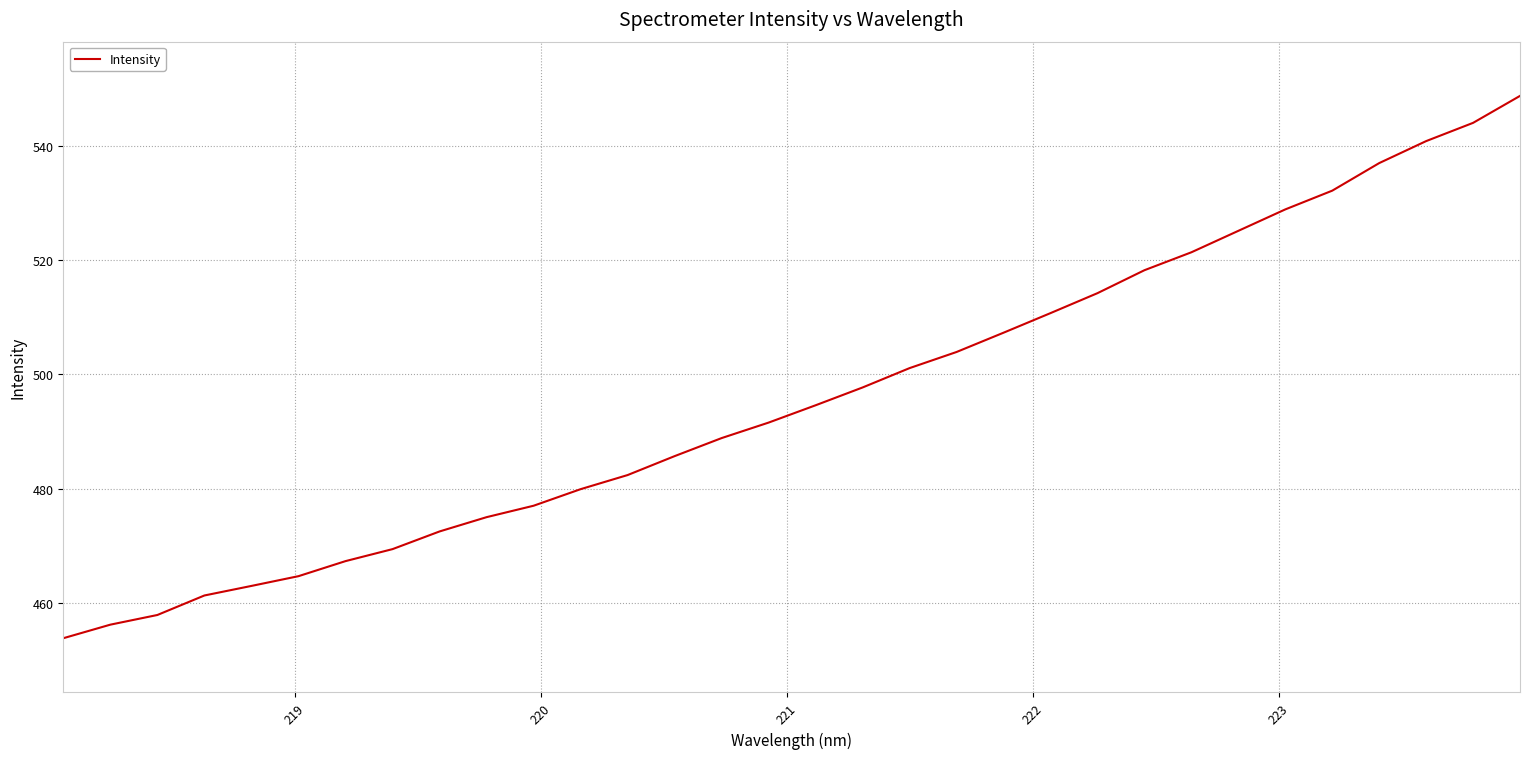

What is the smallest value displayed?

453.8